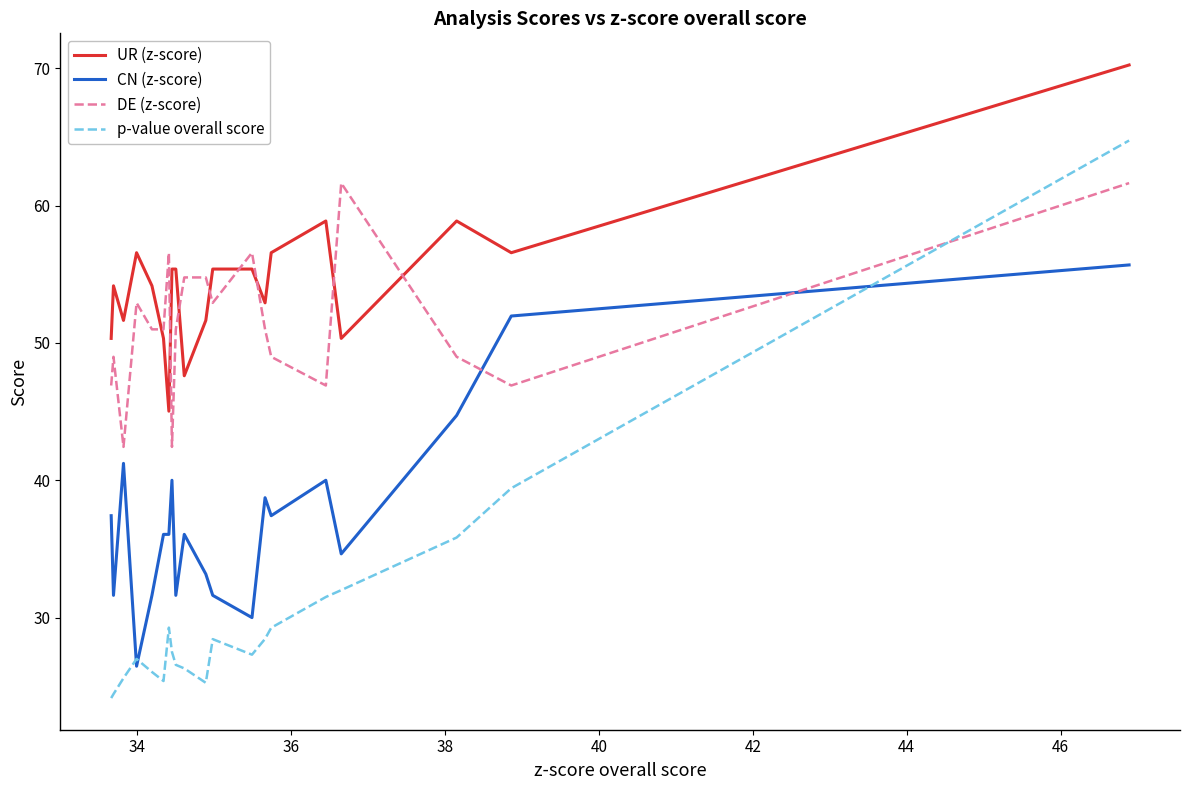

Which series has the largest total across all categories?

UR (z-score)